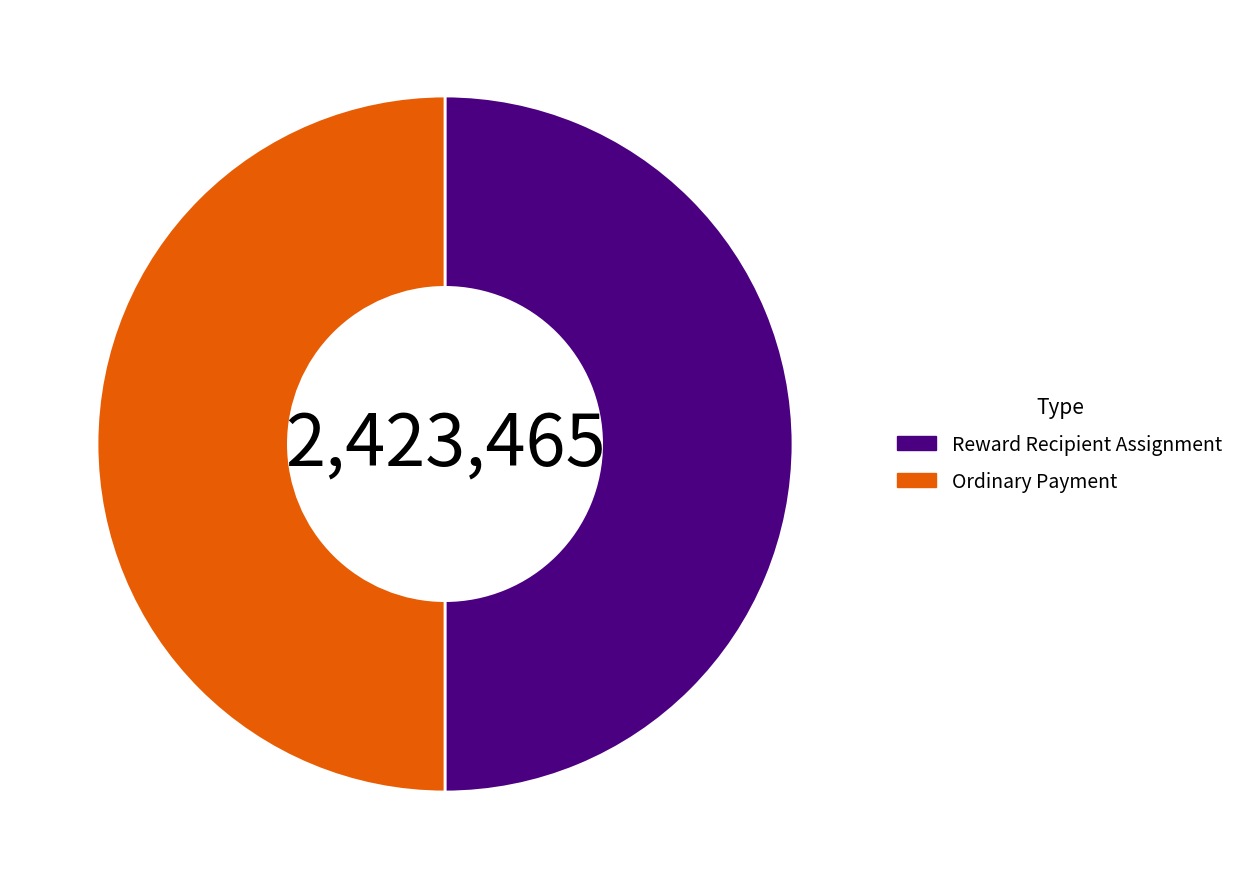

What is the ratio of the value at Ordinary Payment to the value at Reward Recipient Assignment?

1.0